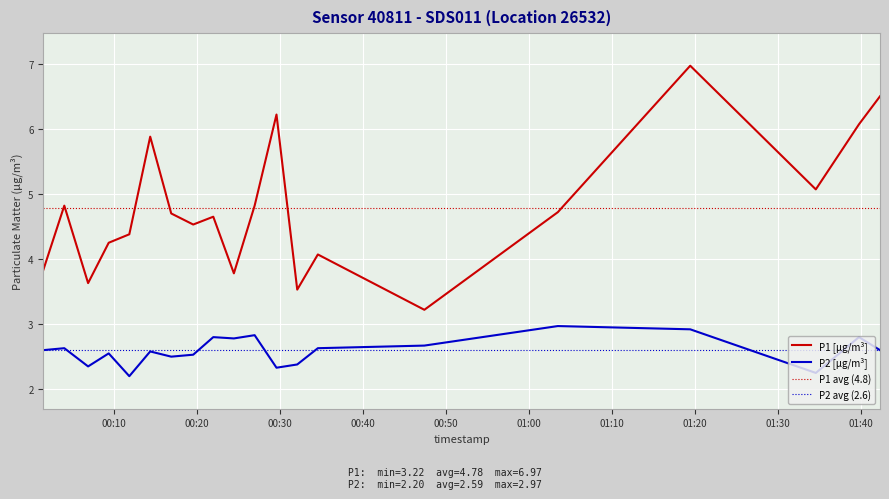

What is the difference between the maximum and minimum values in the P2 series?

0.8